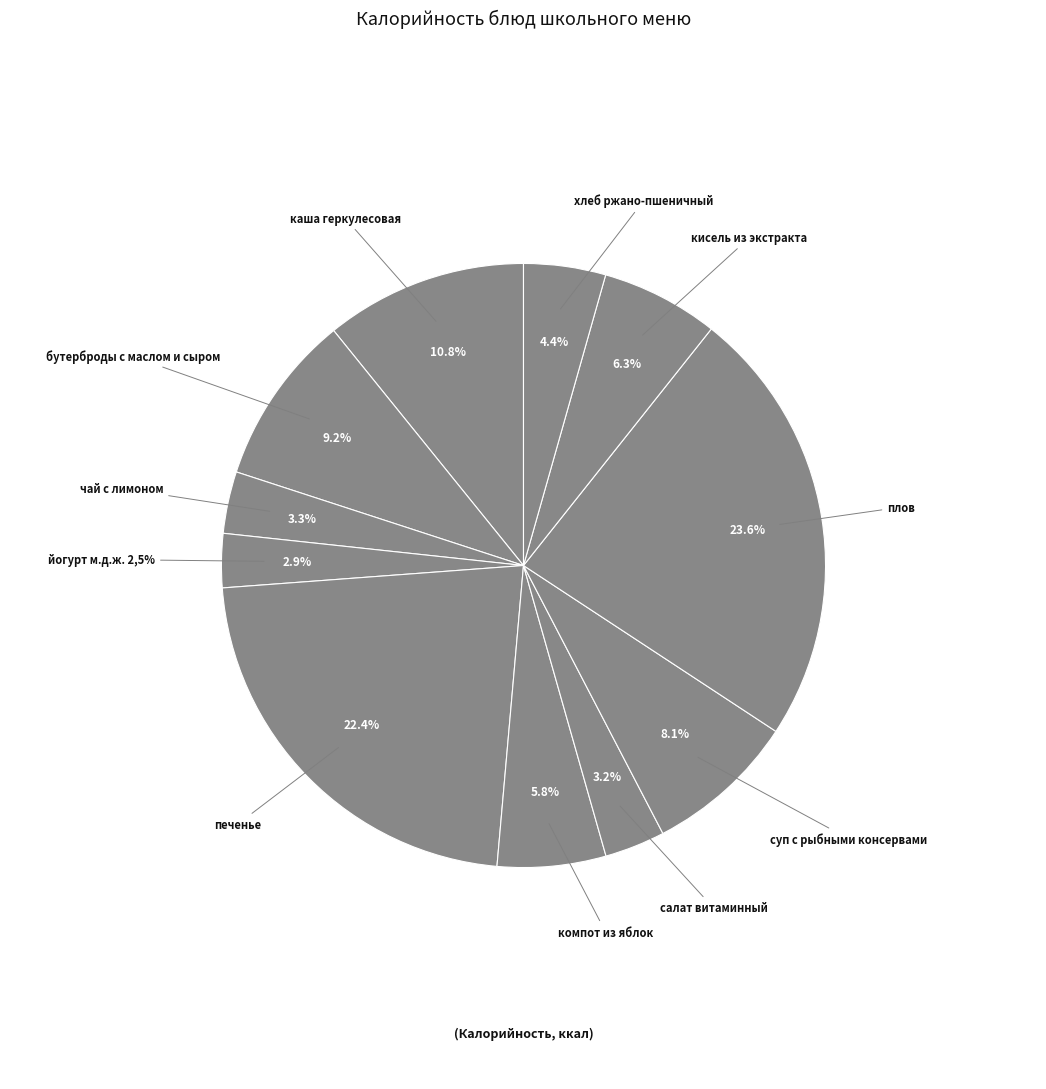

True or false: хлеб ржано-пшеничный accounts for 1% of the total.

False